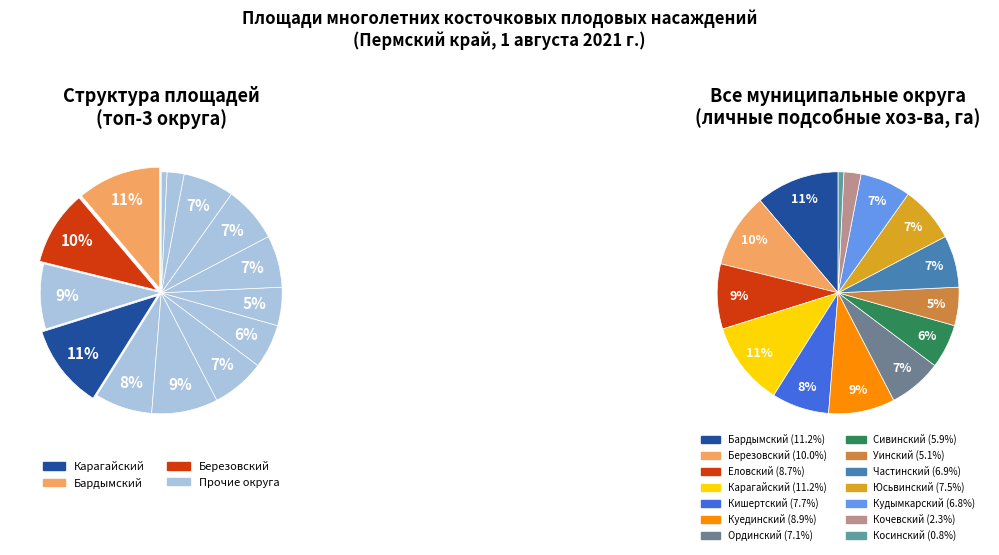

Which slice is the smallest?

Косинский